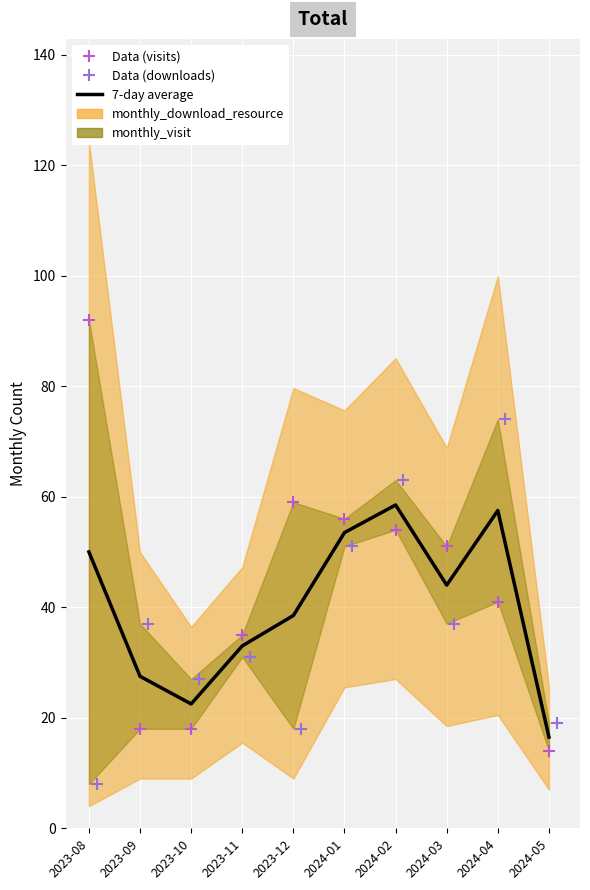

At which category is the sum across all series the highest?

2024-02